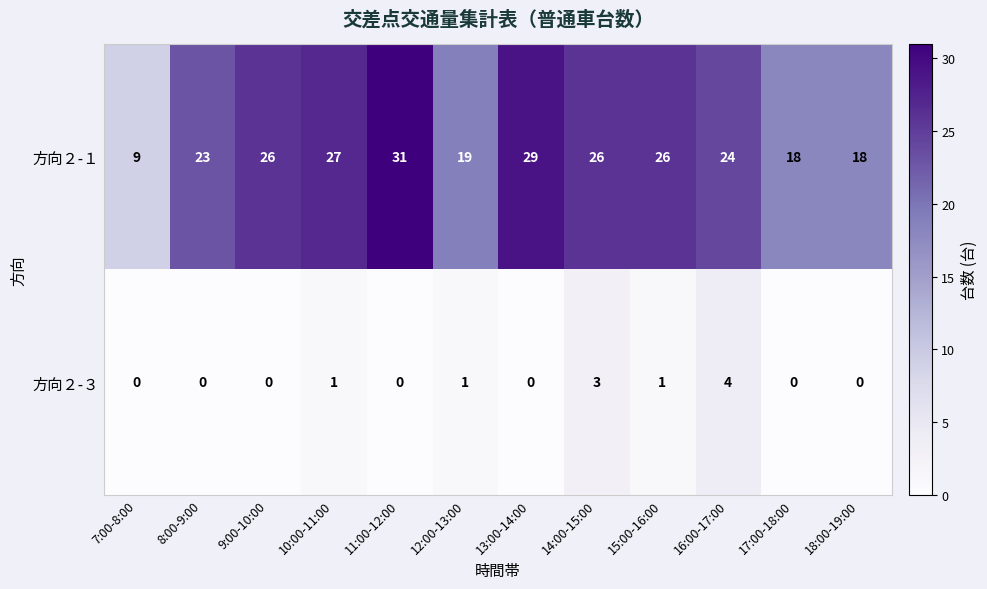

Rank the series by their average value, from highest to lowest.

方向２-１, 方向２-３